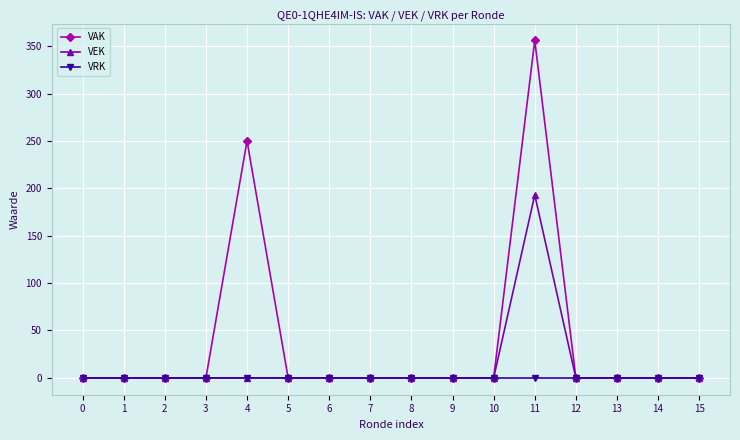

What is the sum of all VAK values?

606